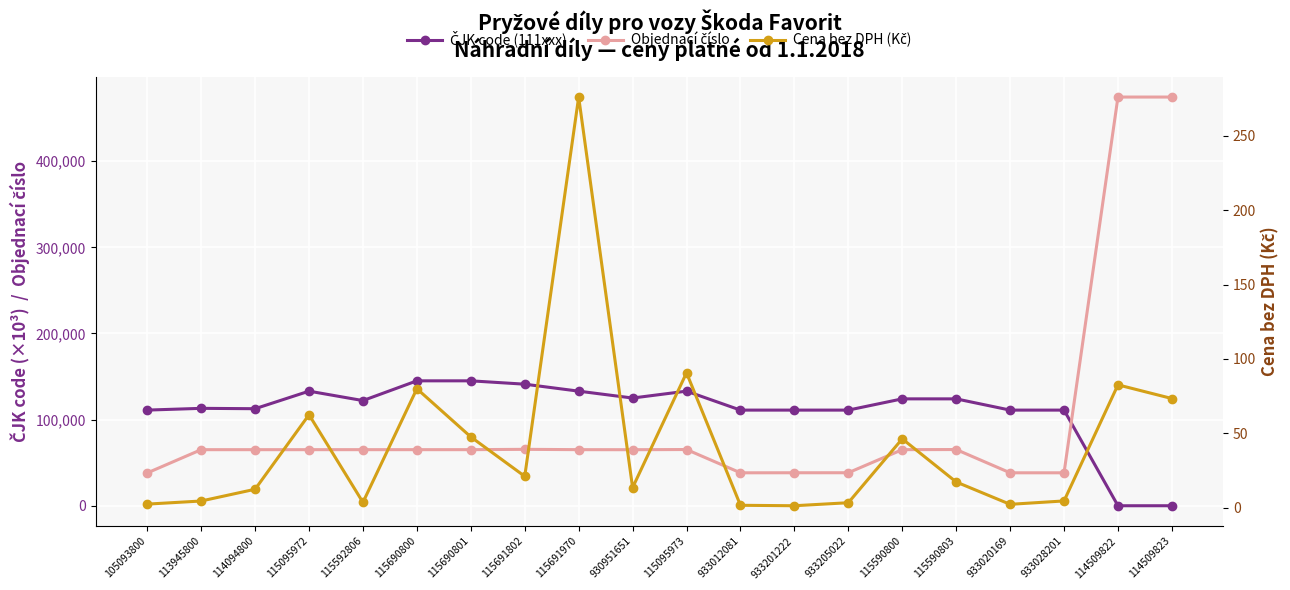

List the series in order of their peak value, lowest first.

Cena bez DPH (Kč), ČJK code (111xxx), Objednací číslo